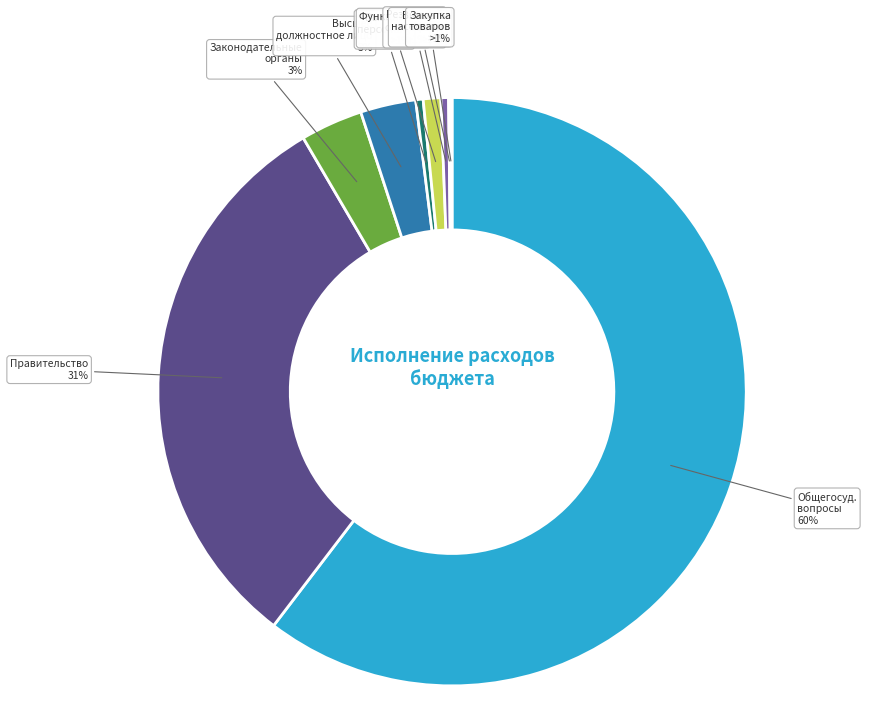

How many slices are in this pie chart?

9